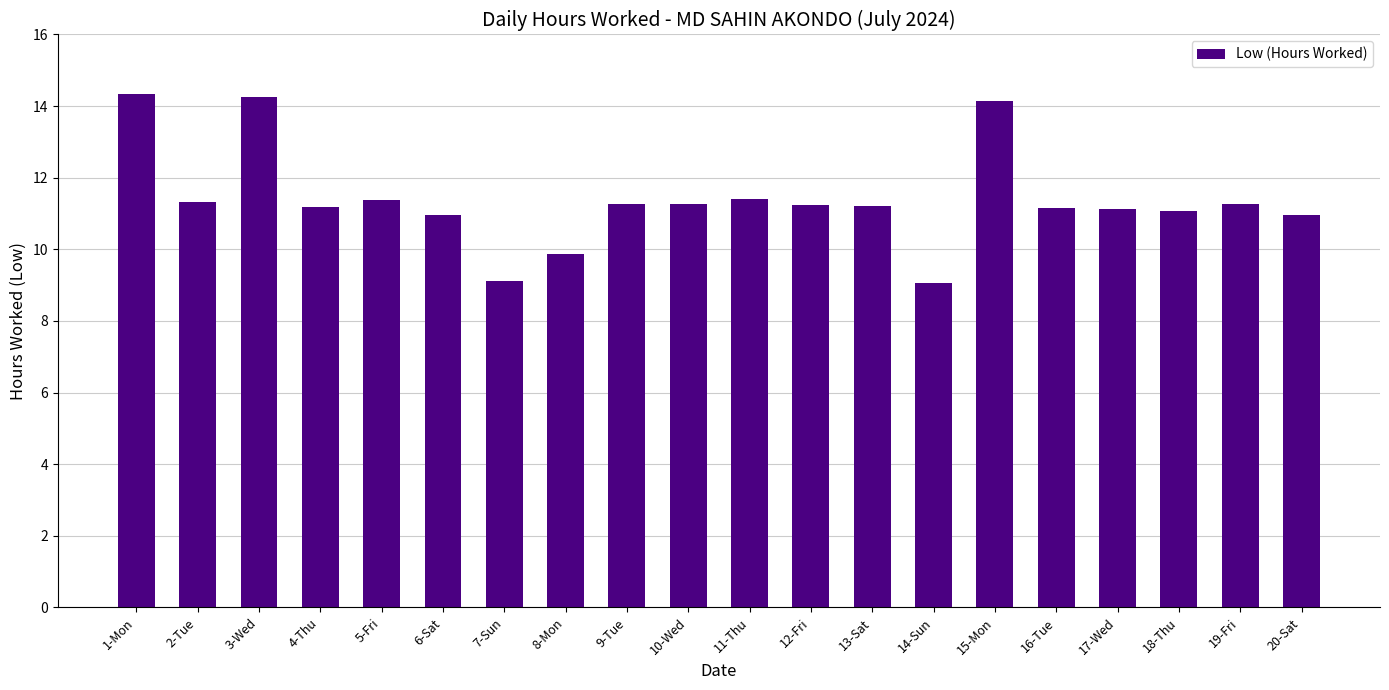

What is the label of the 18th bar from the right?

3-Wed